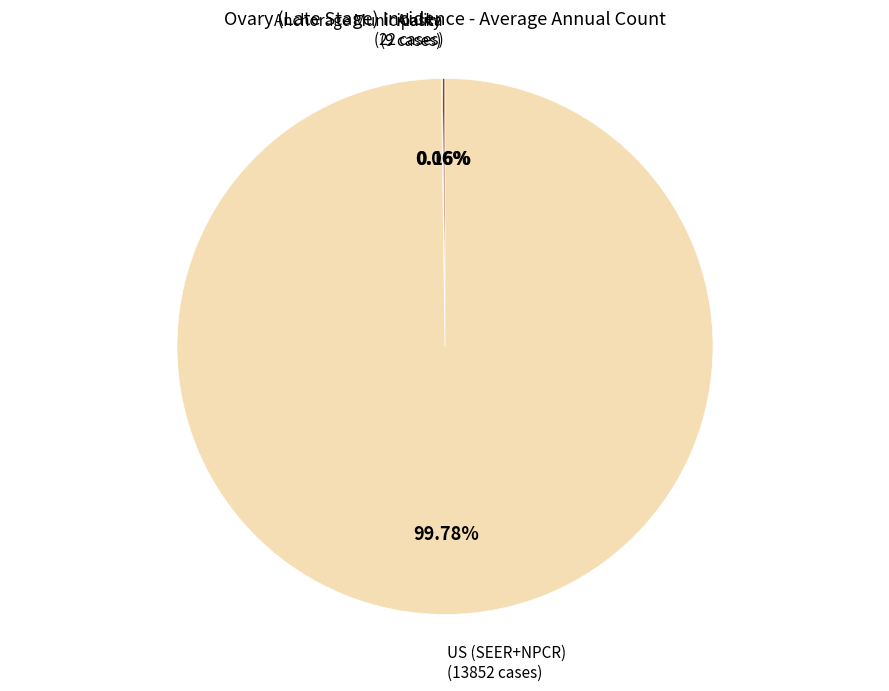

Does US (SEER+NPCR) represent more than half of the total?

Yes